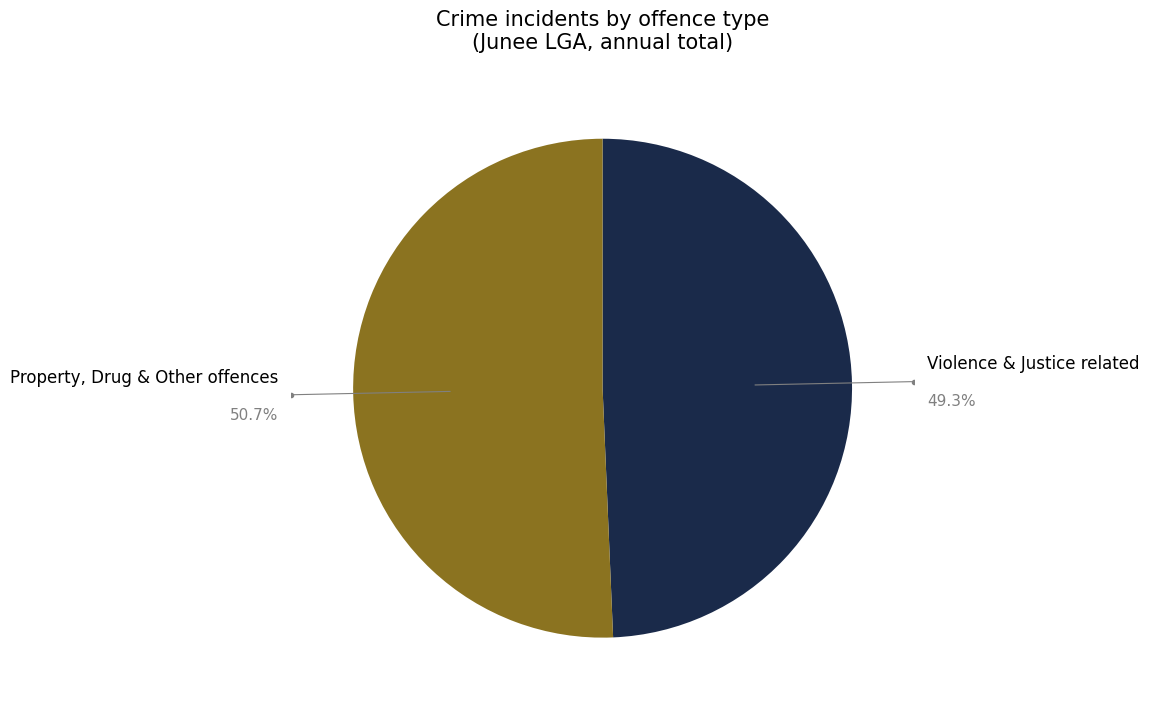

Is the sum of Violence & Justice related and Property, Drug & Other offences greater than half?

Yes